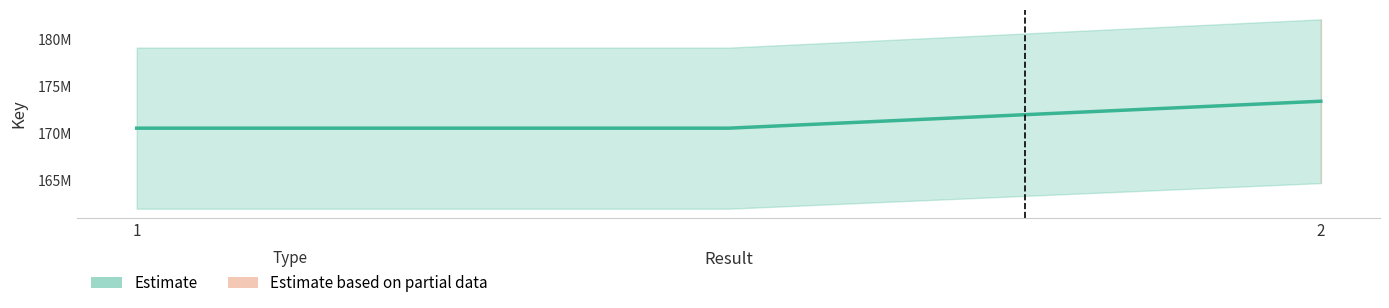

True or false: the data shows 173411745 at 2.

True